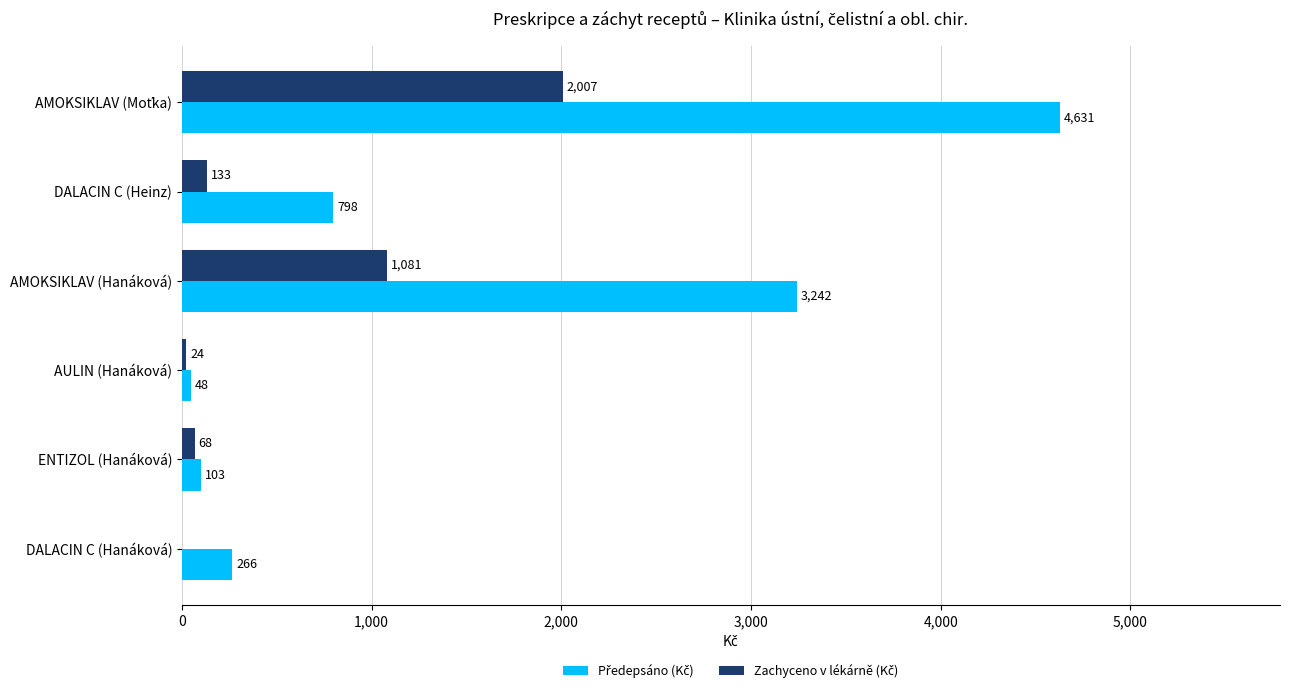

What is the greatest value displayed?

4630.8